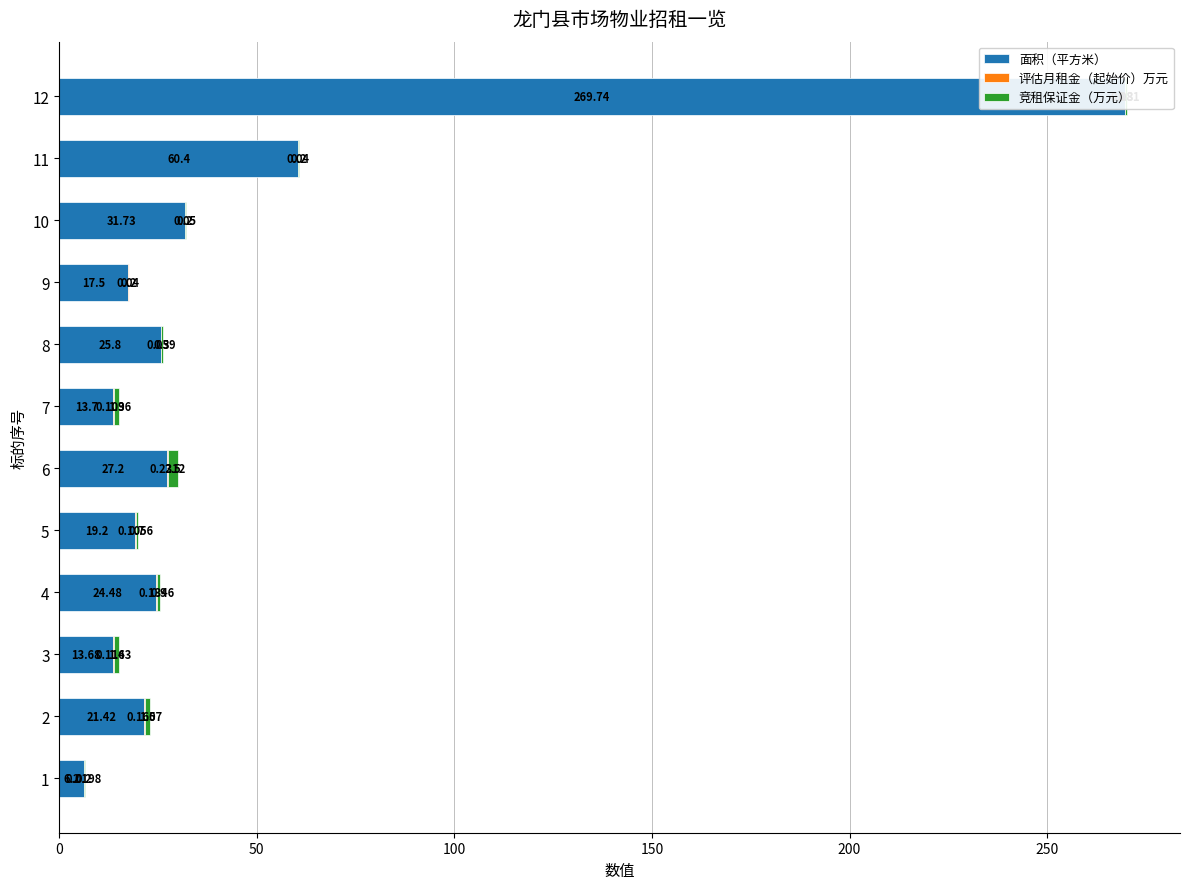

What is the sum of all 面积（平方米） values?

531.0